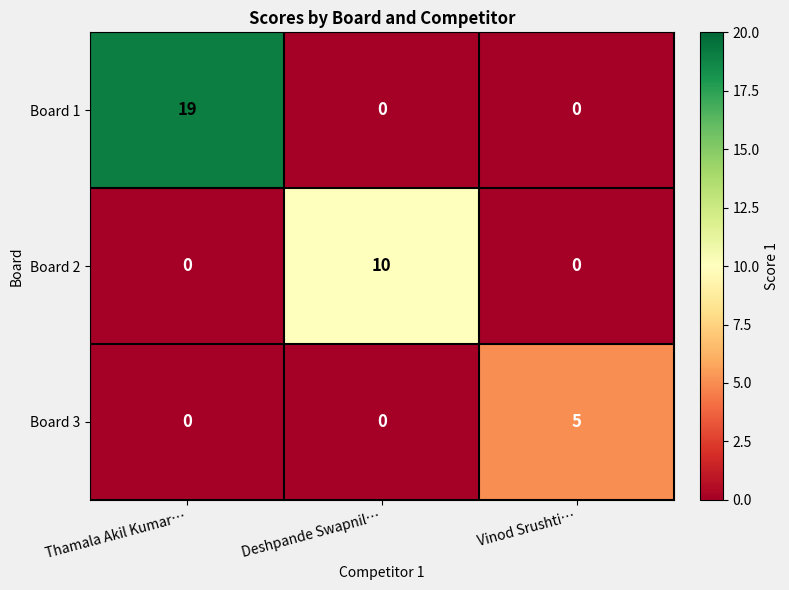

True or false: Board 1 has a value of 0 at Deshpande Swapnil….

True